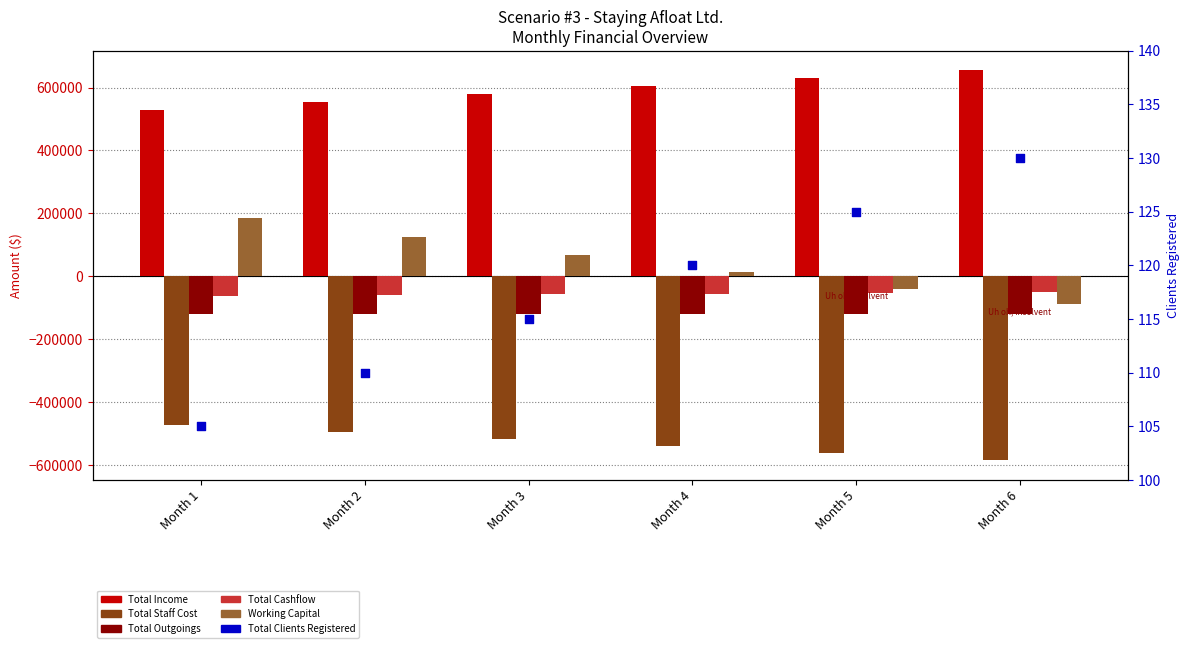

Is the value of Total Income at Month 4 greater than the value of Total Cashflow at Month 1?

Yes